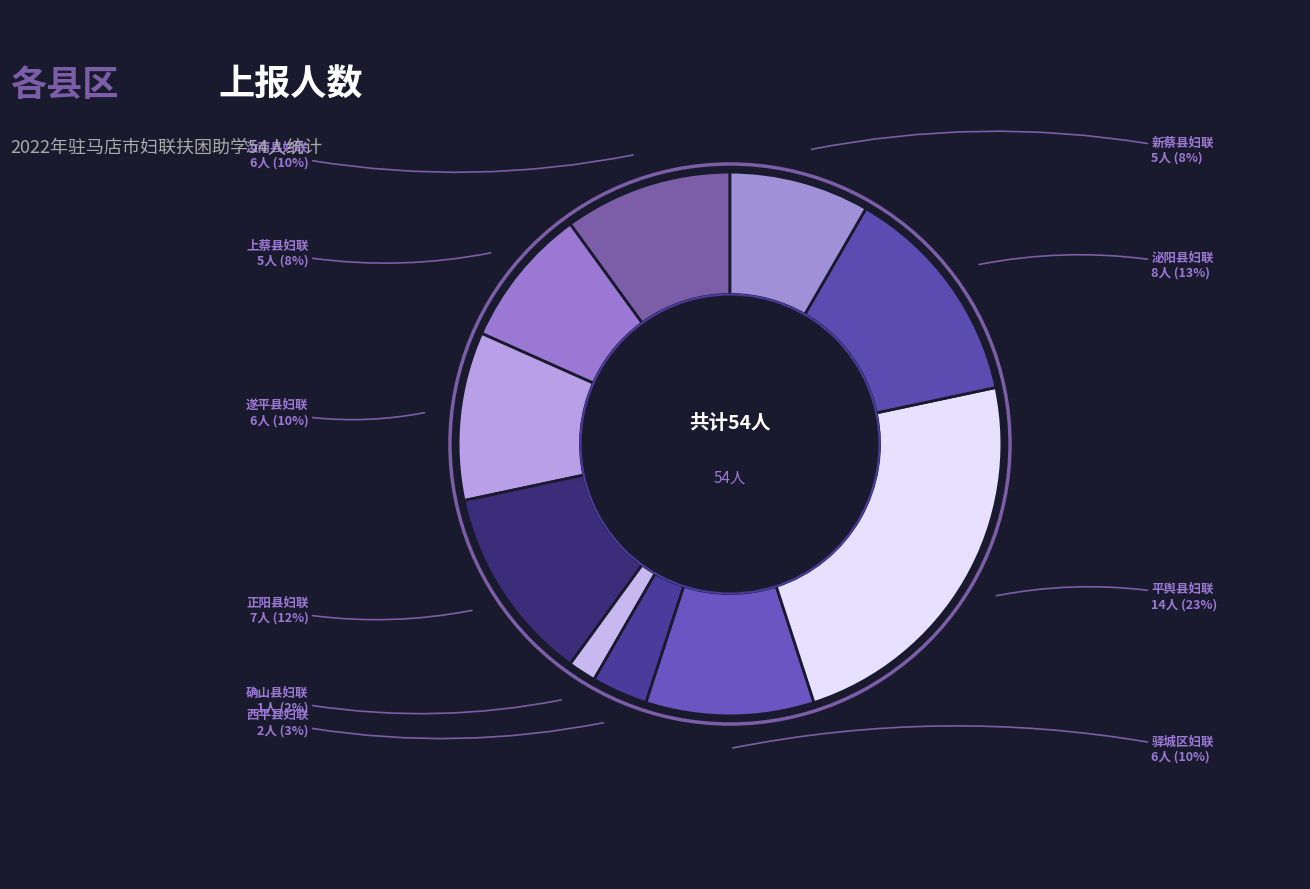

To the nearest percent, what is the average slice percentage?

10%